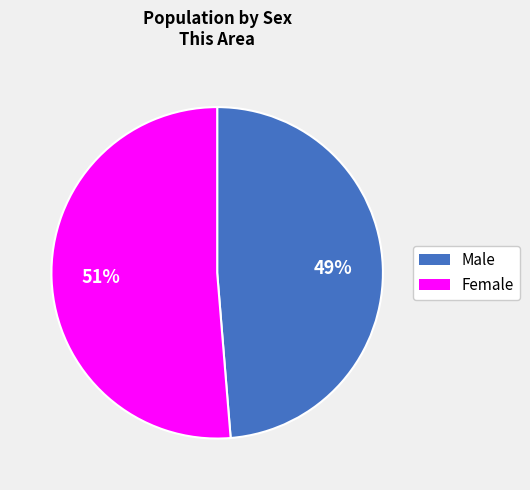

Between Female and Male, which is larger?

Female